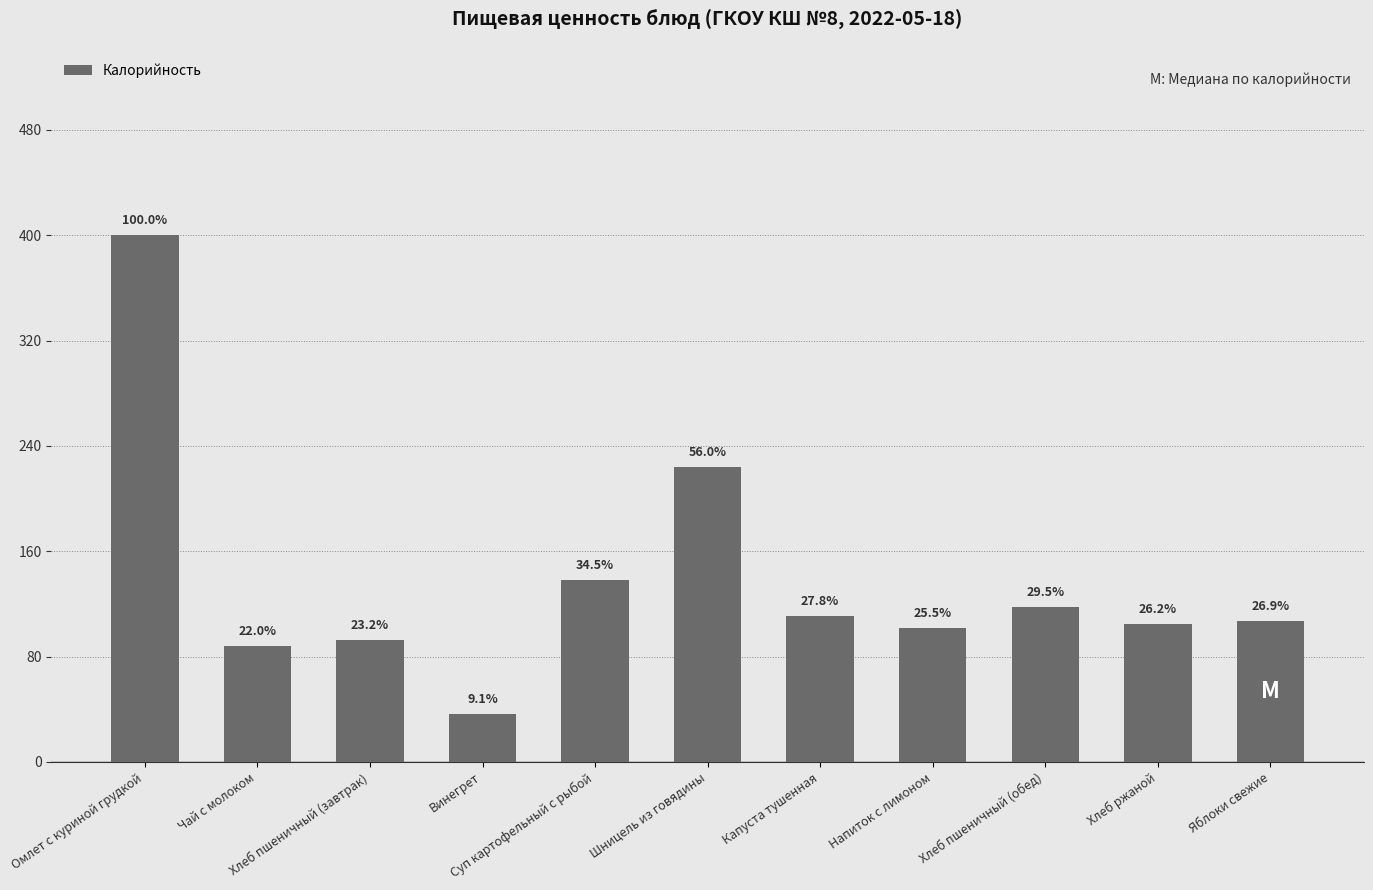

The value at Напиток с лимоном is 26.8. True or false?

False